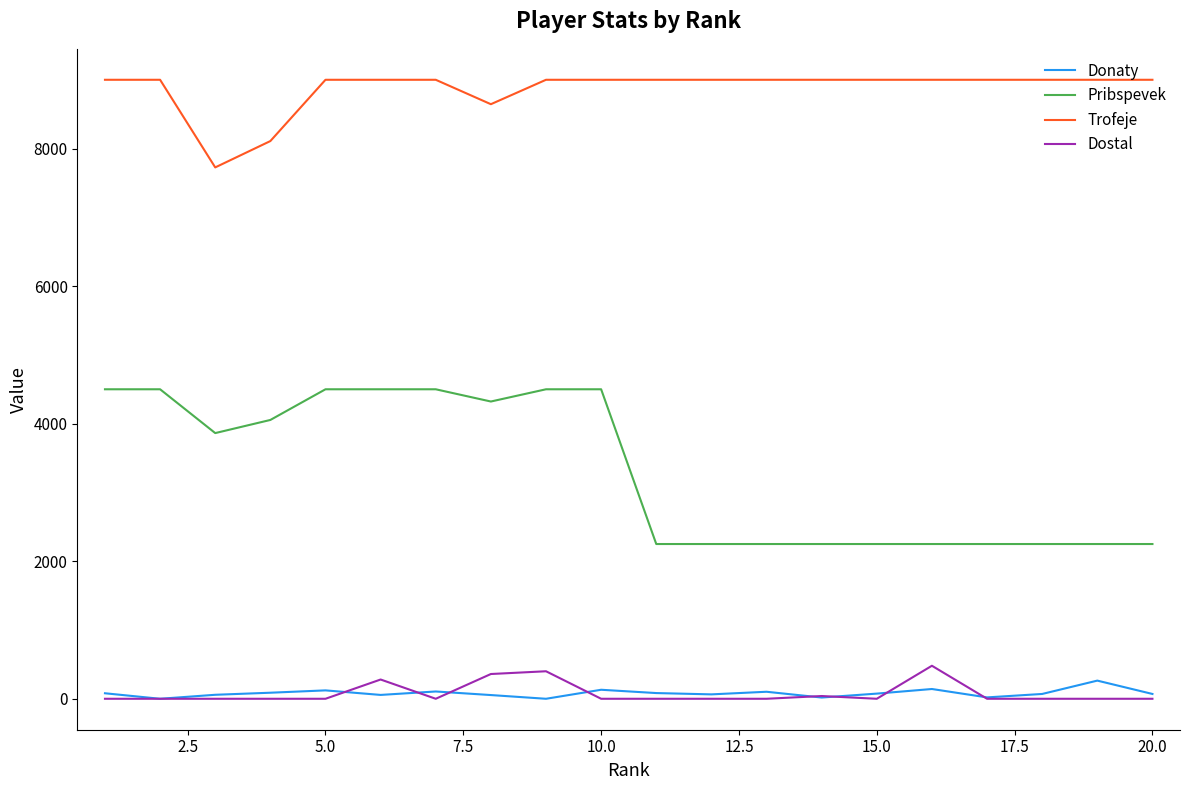

Which series has the largest total across all categories?

Trofeje